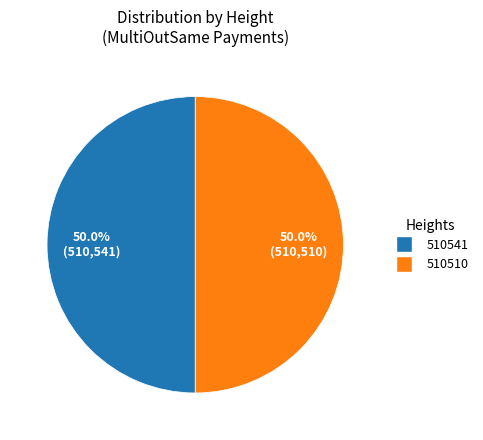

Approximately how many times larger is the value at 510510 compared to 510541?

1.0